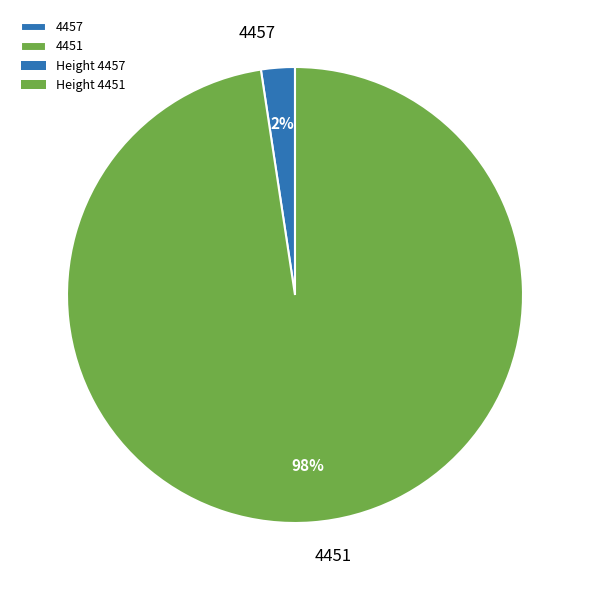

Does 4457 represent more than half of the total?

No